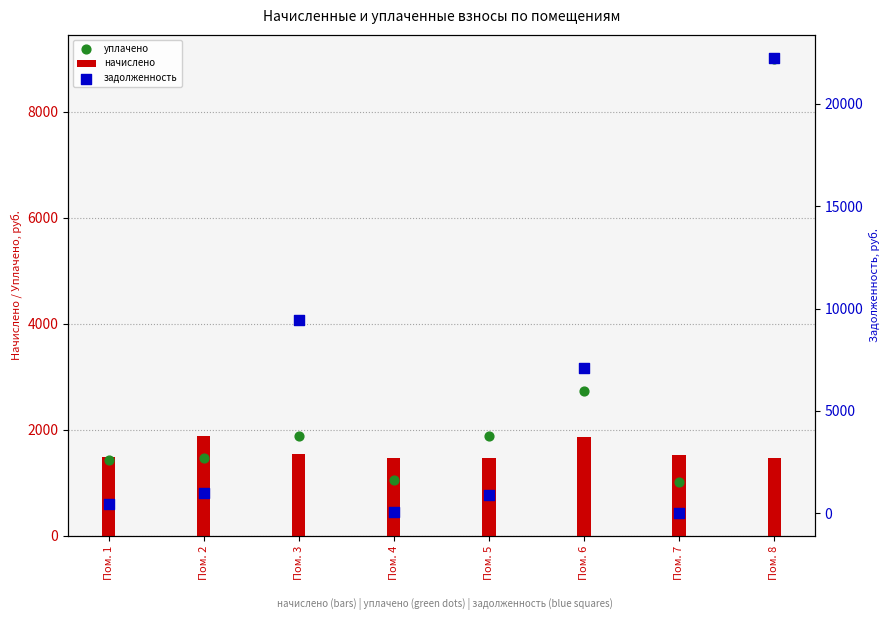

Which series has the largest Y range (max minus min)?

задолженность